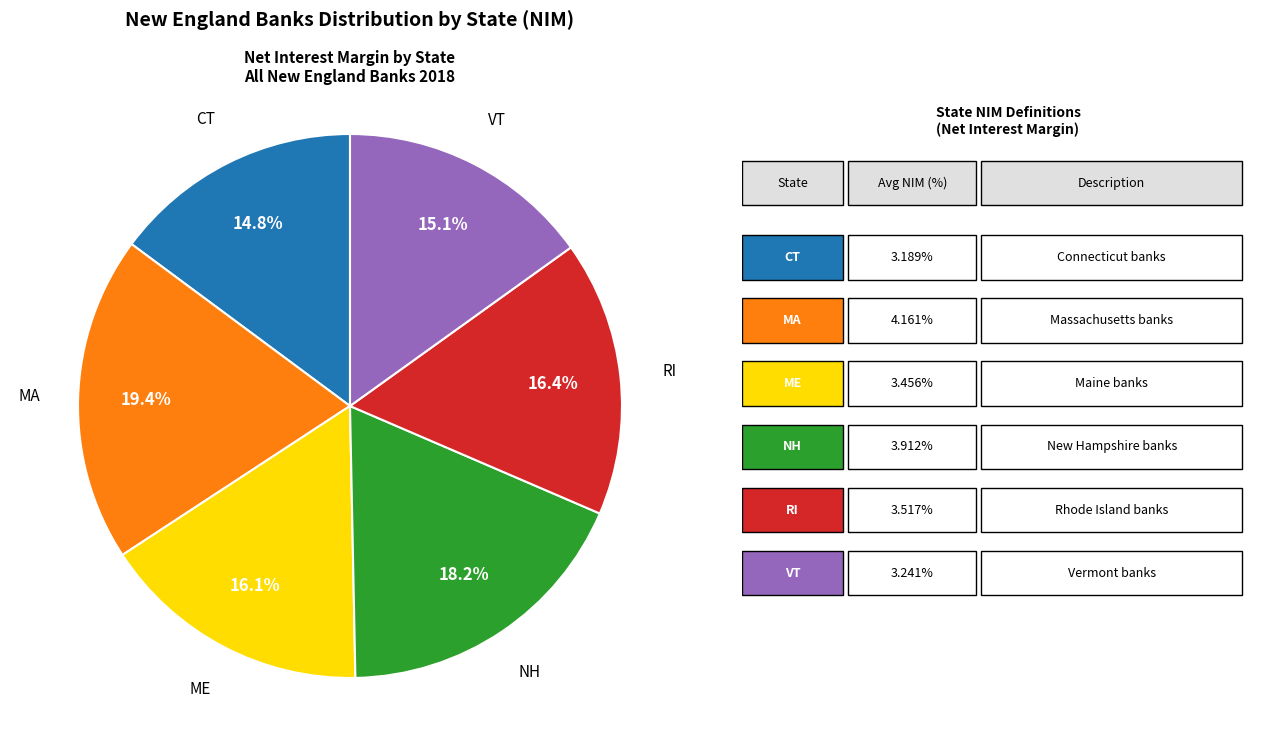

Does any single category account for the majority?

No